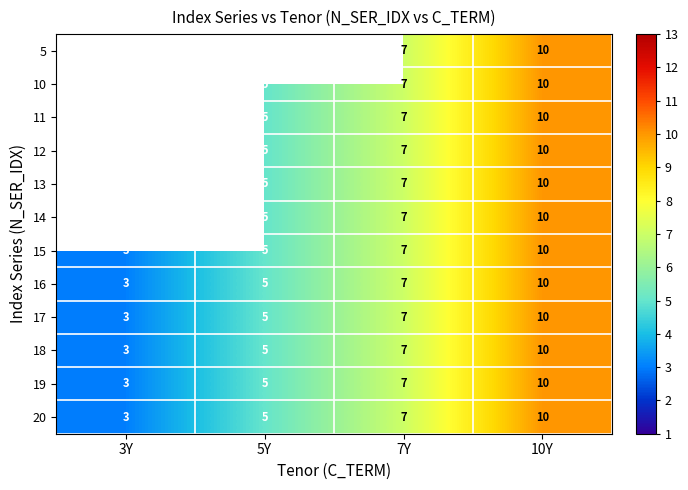

What is the total value across all series at 10Y?

120